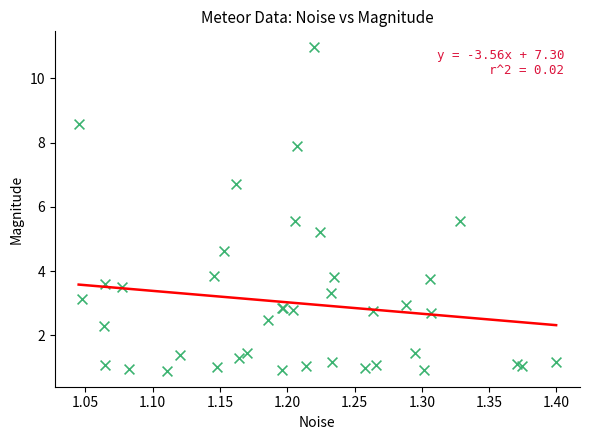

What Y value in the scatter plot is closest to 5?

5.2